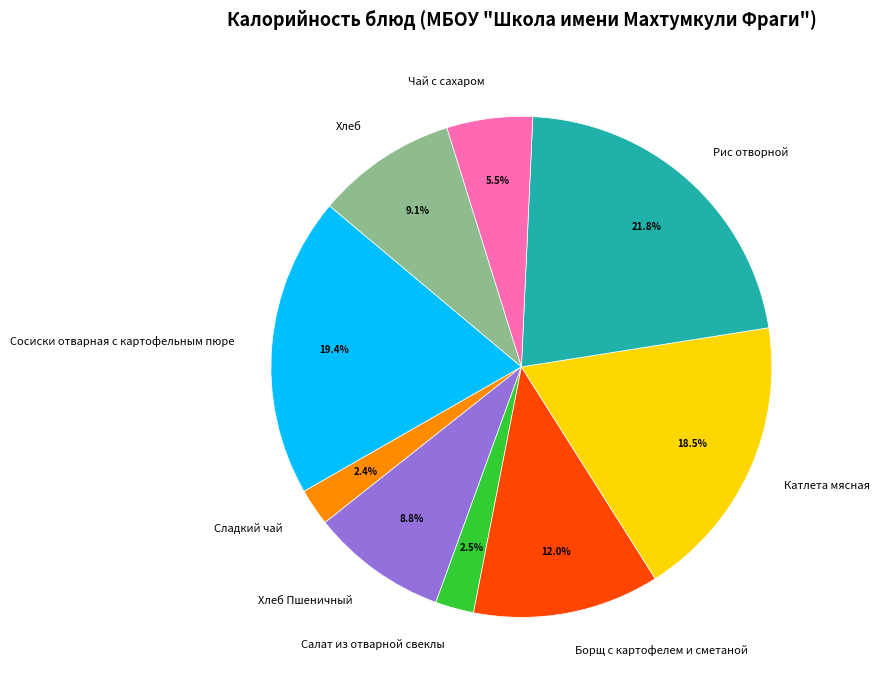

Which has a higher value, Хлеб or Борщ с картофелем и сметаной?

Борщ с картофелем и сметаной